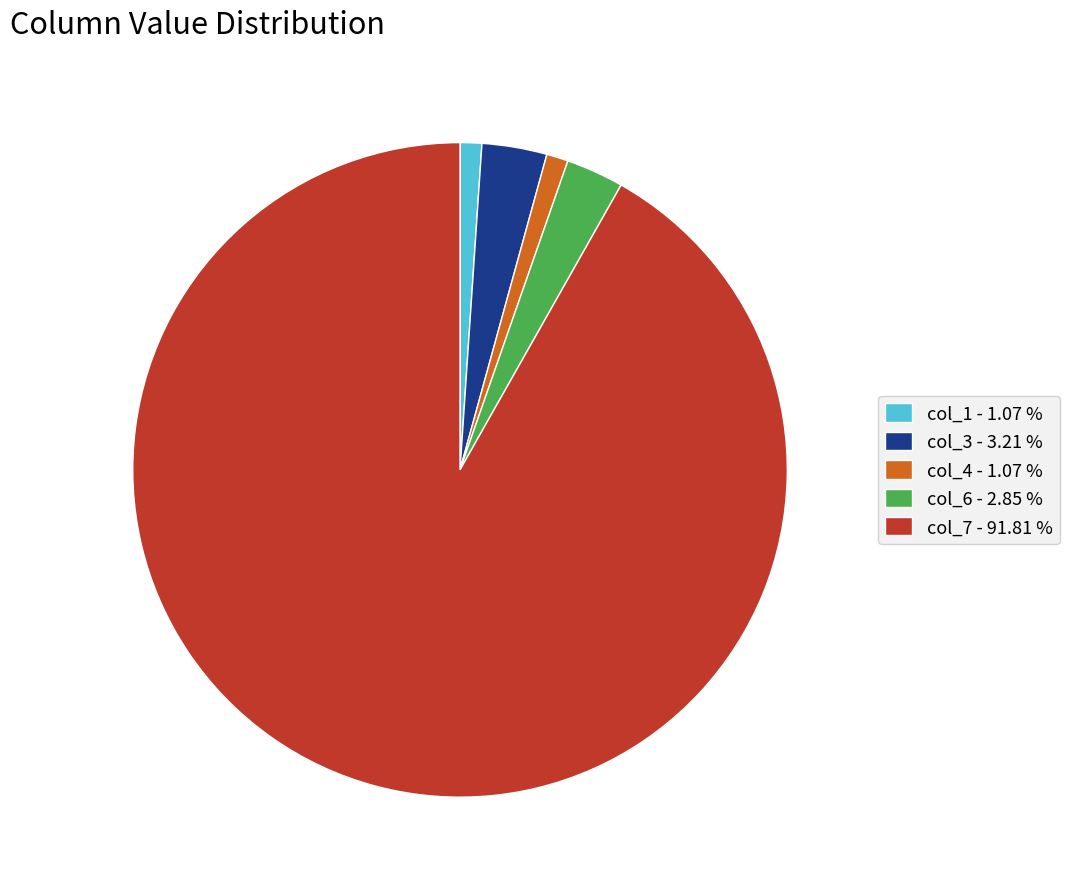

Combined, do col_1 - 1.07 % and col_4 - 1.07 % account for over 50%?

No